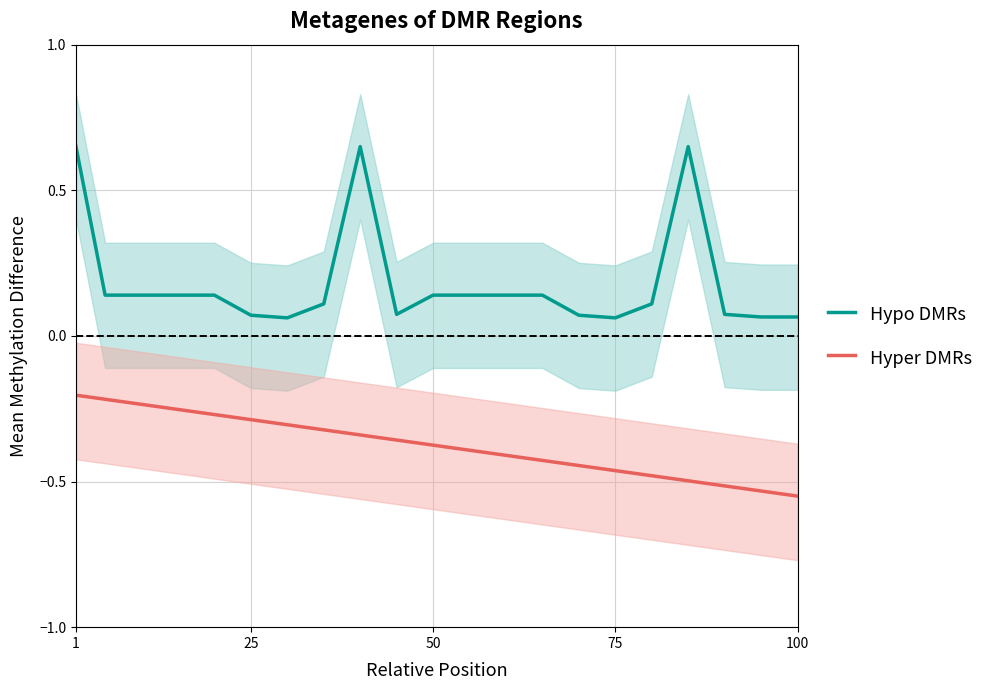

True or false: Hypo DMRs and Hyper DMRs intersect in this chart.

False